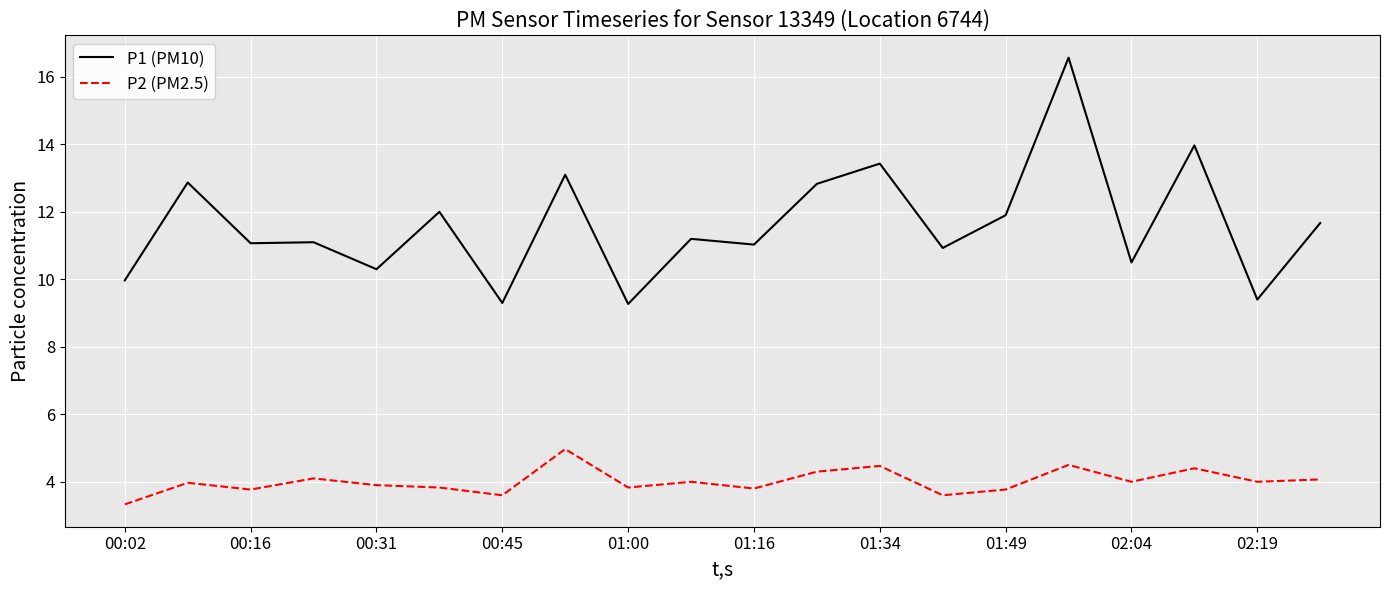

True or false: P2 (PM2.5) and P1 (PM10) cross at least once.

False